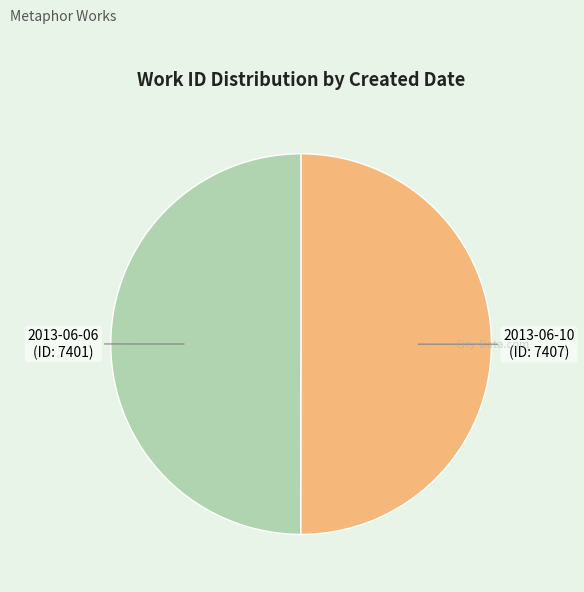

True or false: 2013-06-10 accounts for 50% of the total.

True